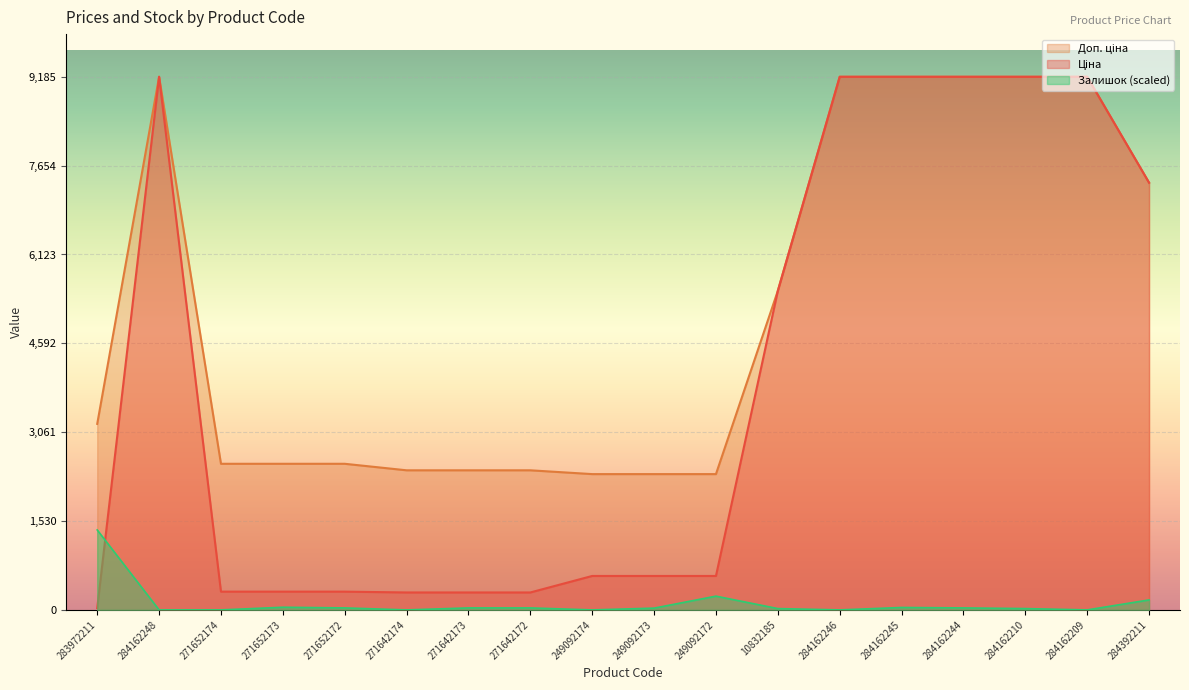

What is the difference between the Доп. ціна values at 284162244 and 10832185?

3687.8